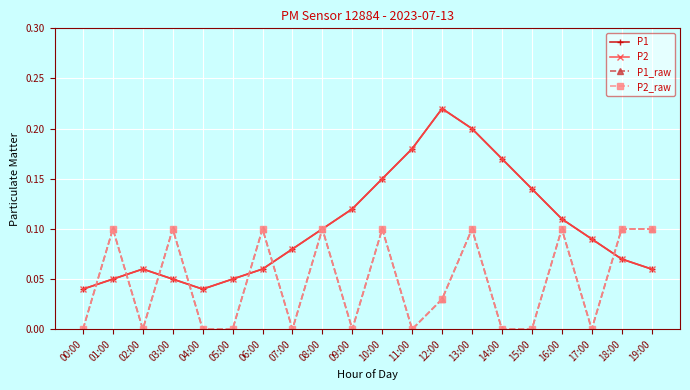

In P1_raw, how many points are higher than both neighbors (excluding endpoints)?

7